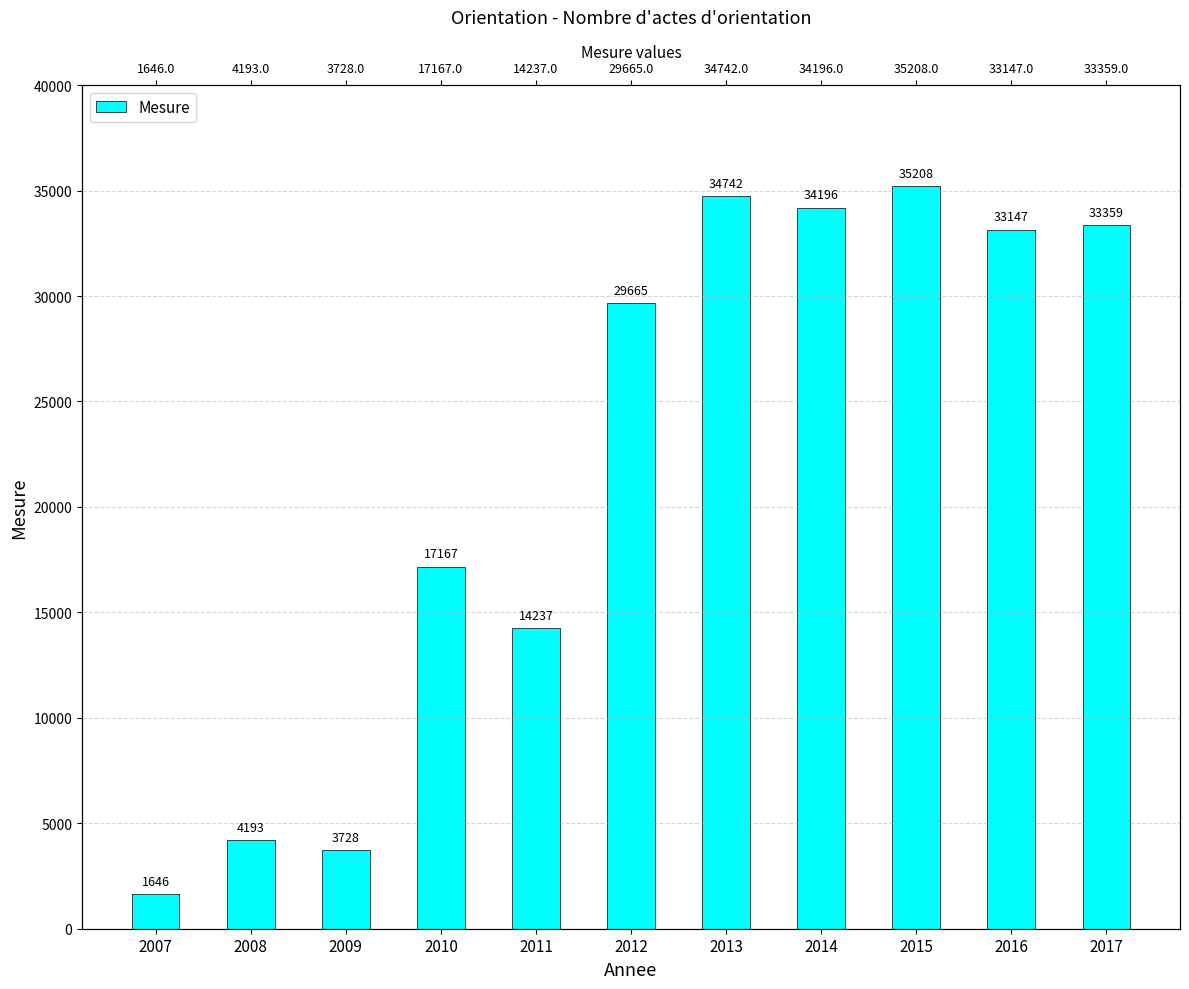

What is the difference between the second highest and minimum values?

33096